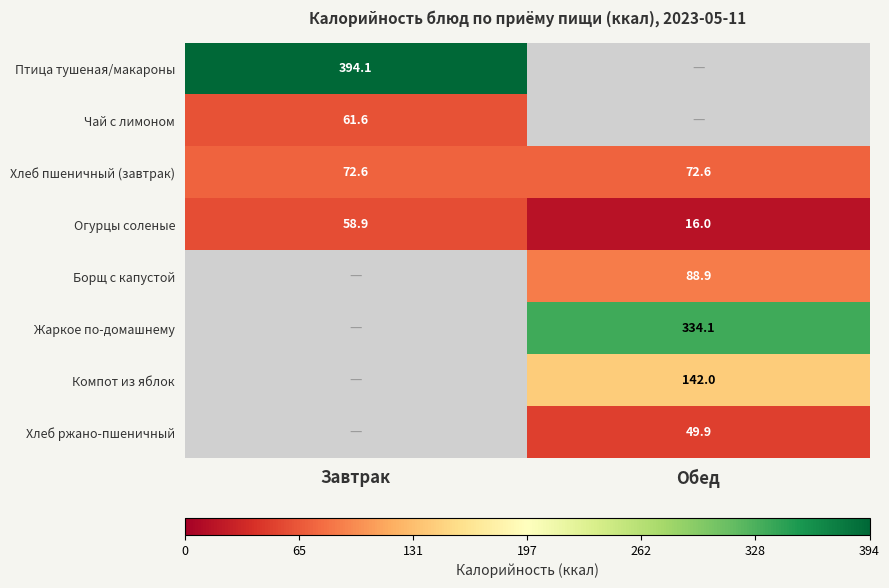

Which label corresponds to the smallest value in the chart?

Обед